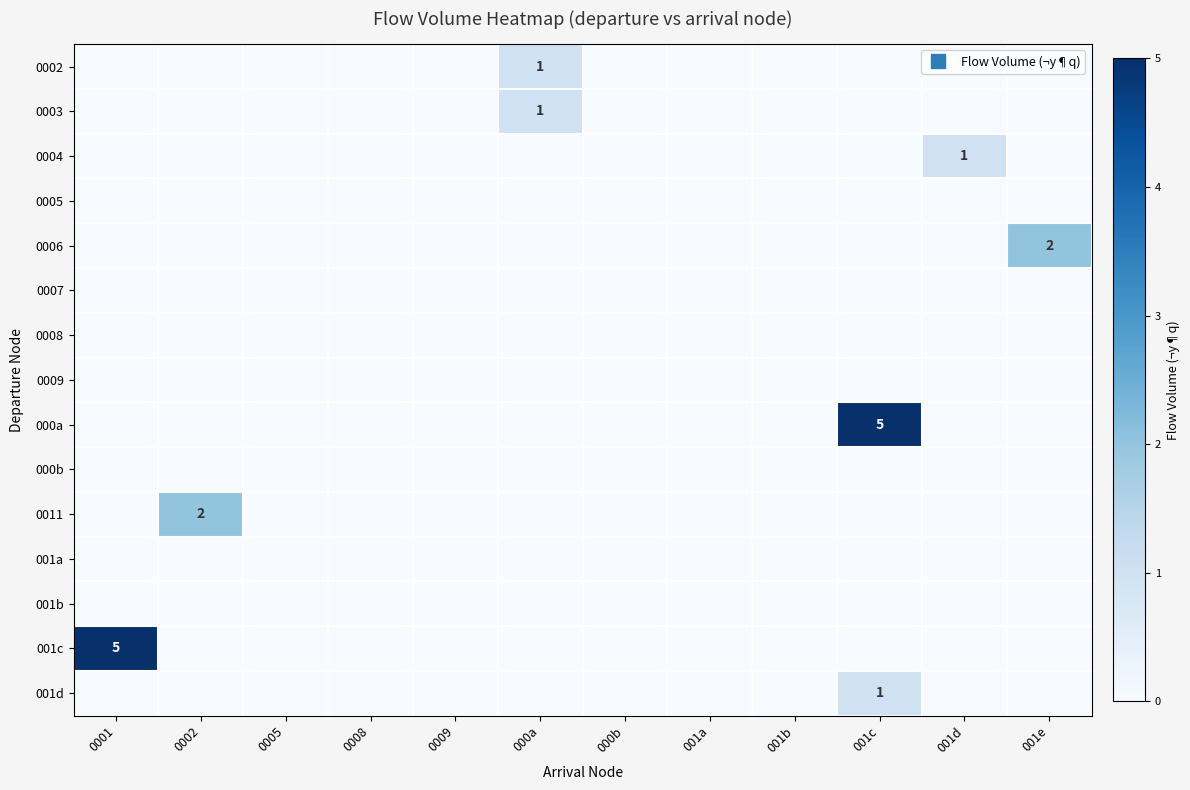

Which category has the highest value across all series?

001c